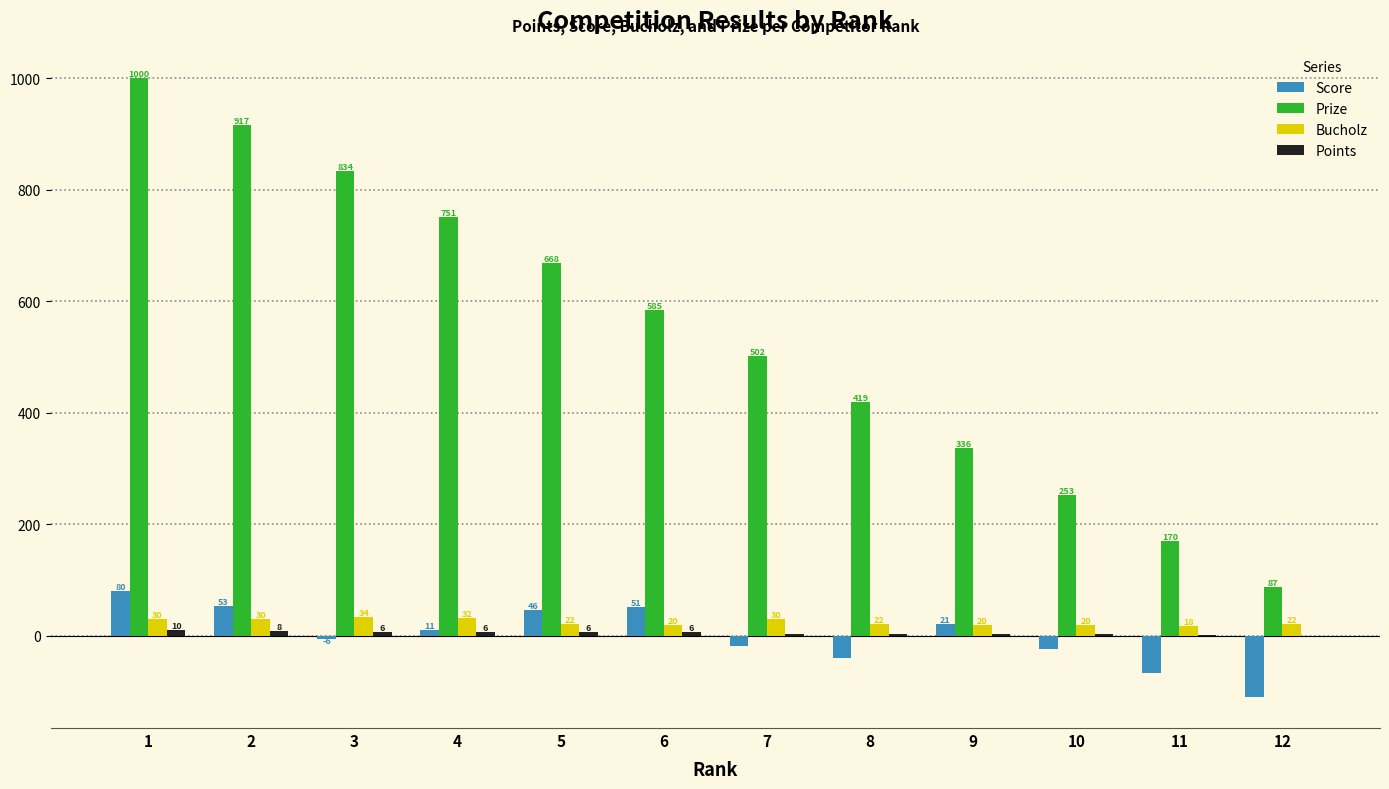

The Bucholz series shows 20 at 6. True or false?

True